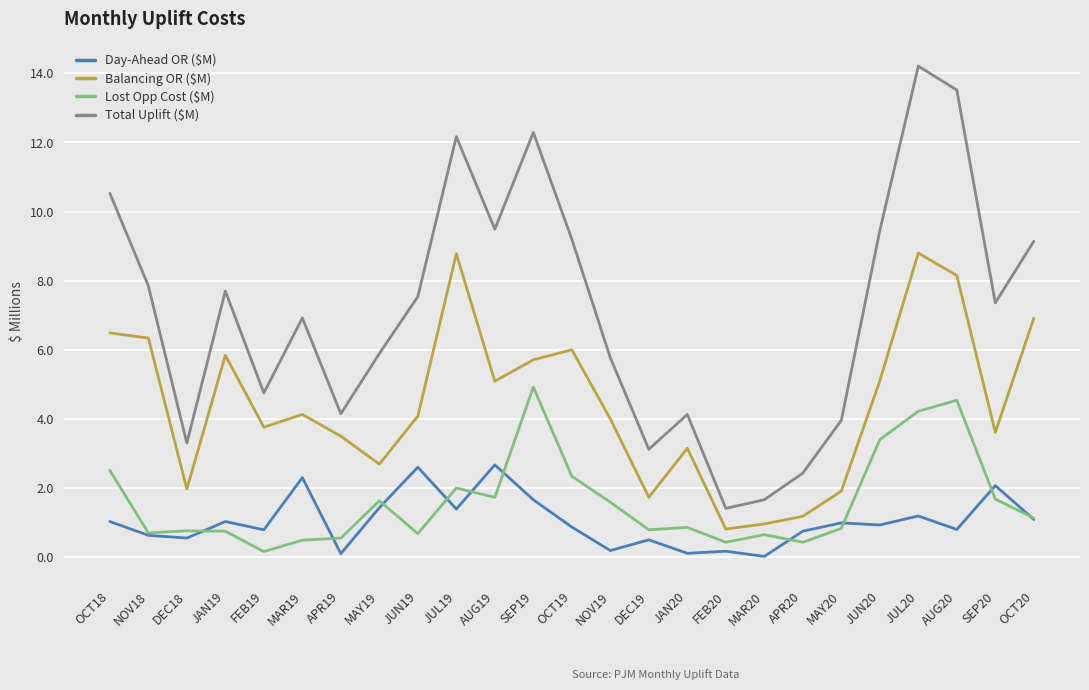

Which series has the widest spread of values?

Total Uplift ($M)